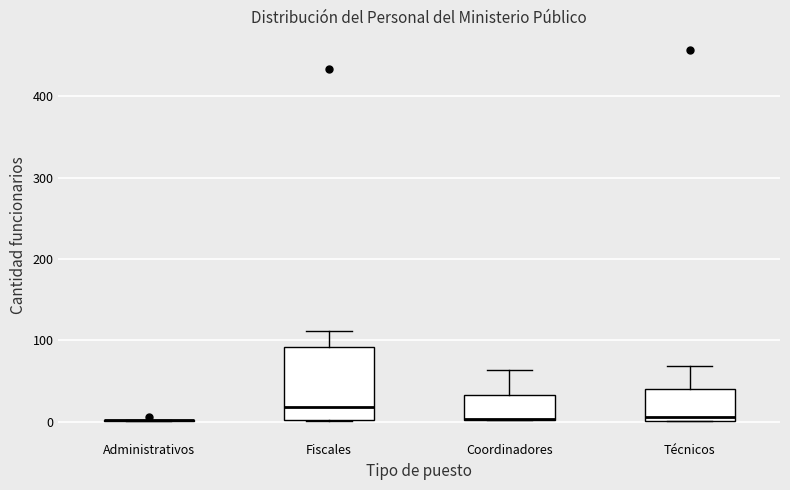

Where does the upper whisker of the box for Coordinadores end on the y-axis? The values are not printed on the chart, so give them approximately, as read against the axis.

60